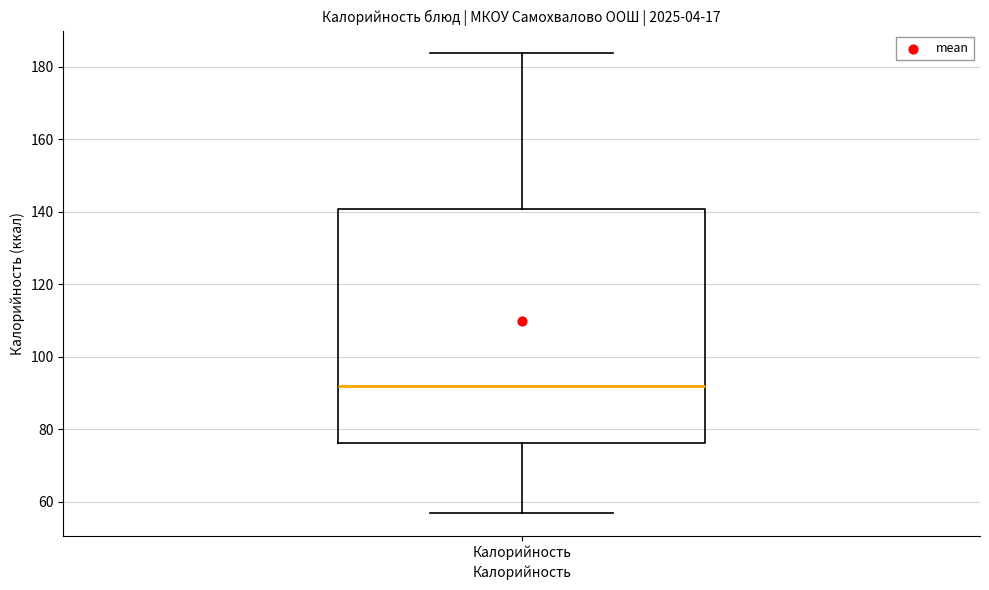

Transcribe this box plot: give where the median line is, the range the box spans, and where the two whiskers end, as read against the y-axis. The values are not printed on the chart, so give them approximately, as read against the axis.

median 92, box 76 to 140, whiskers 58 to 184